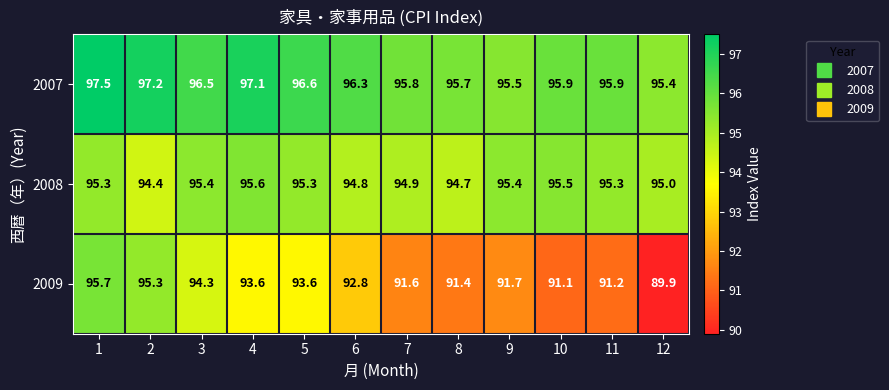

True or false: 2007 has a value of 170.8 at 6.

False